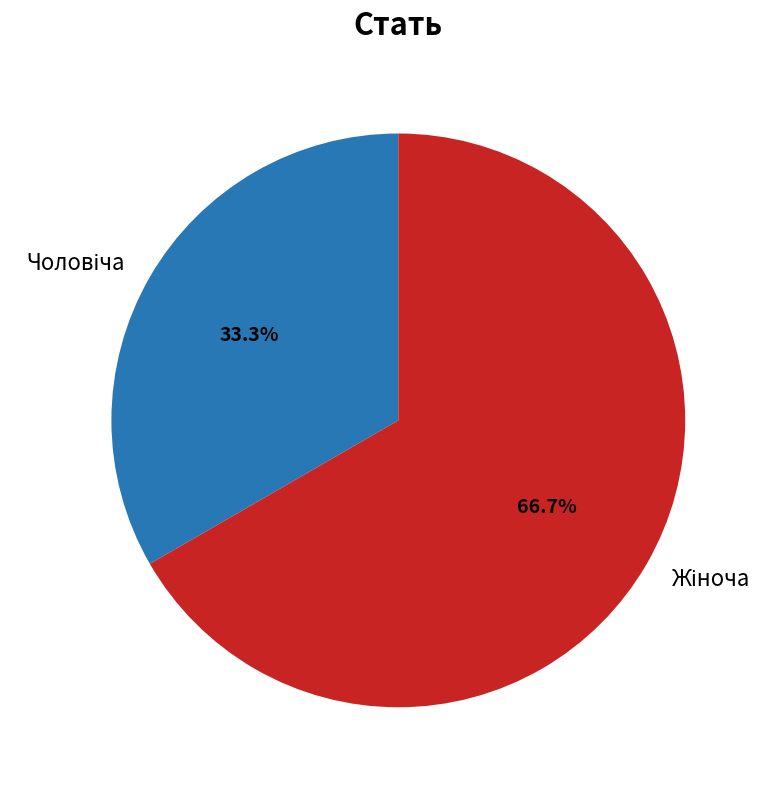

Is there a majority slice in this chart?

Yes